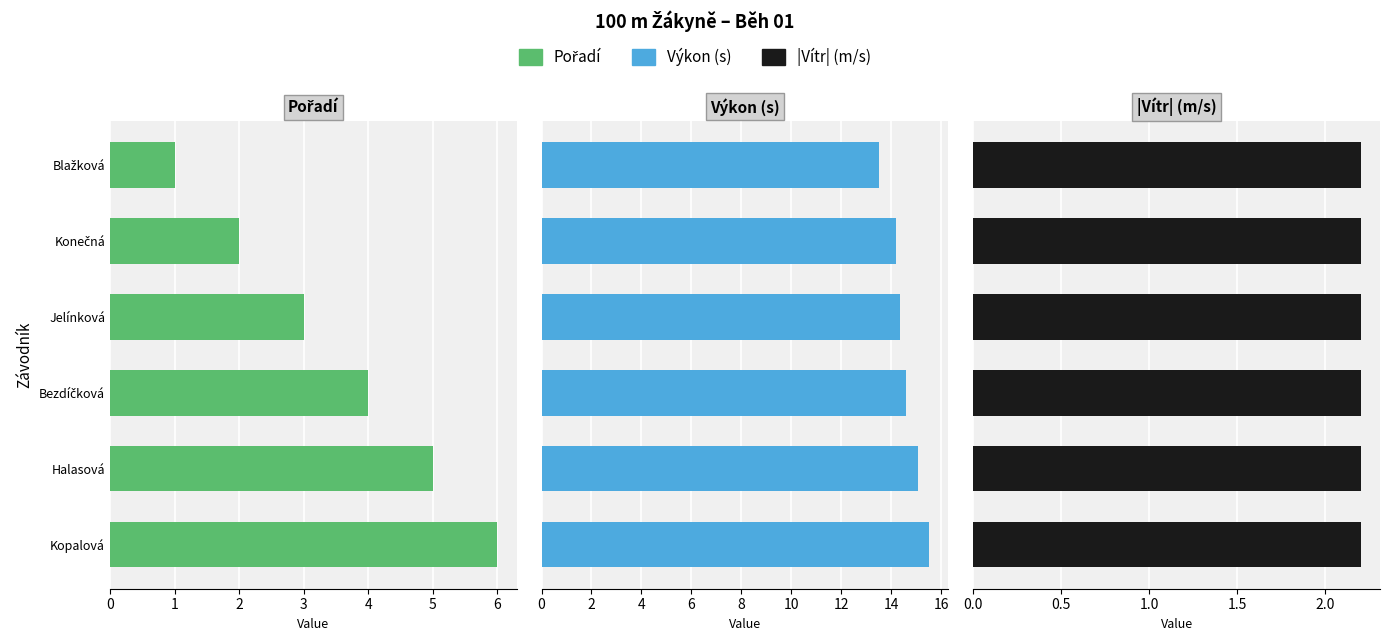

List the labels in order of Výkon (s) value, smallest first.

Blažková, Konečná, Jelínková, Bezdíčková, Halasová, Kopalová